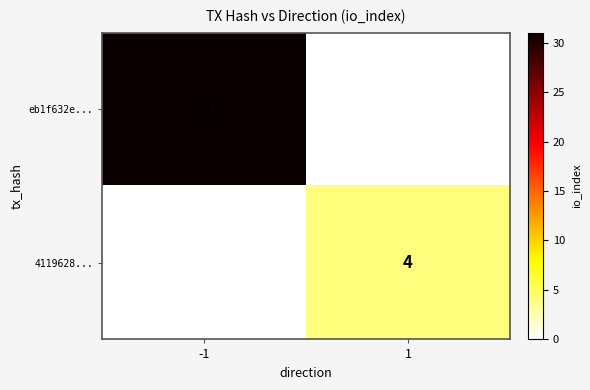

What is the spread (max minus min) of values at 1?

4